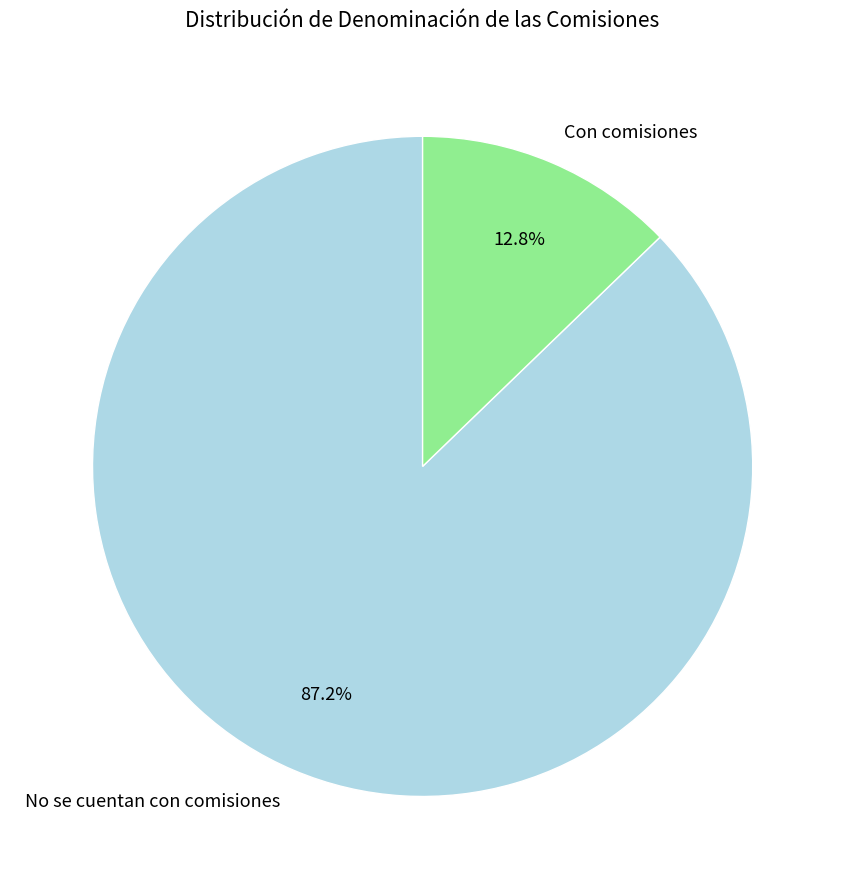

What is the ratio of the value at Con comisiones to the value at No se cuentan con comisiones?

0.1